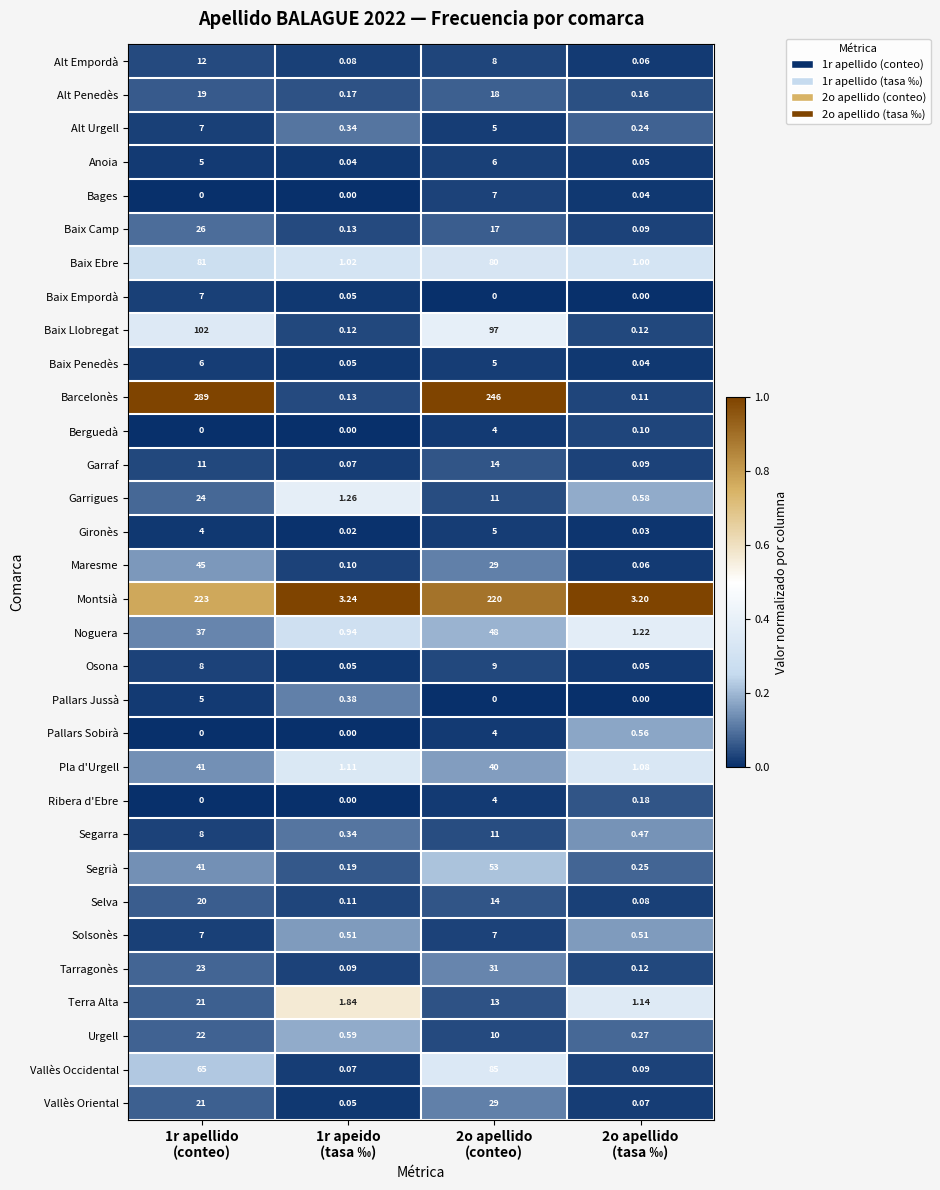

What is the total value across all series at 2o apellido
(conteo)?

1130.0